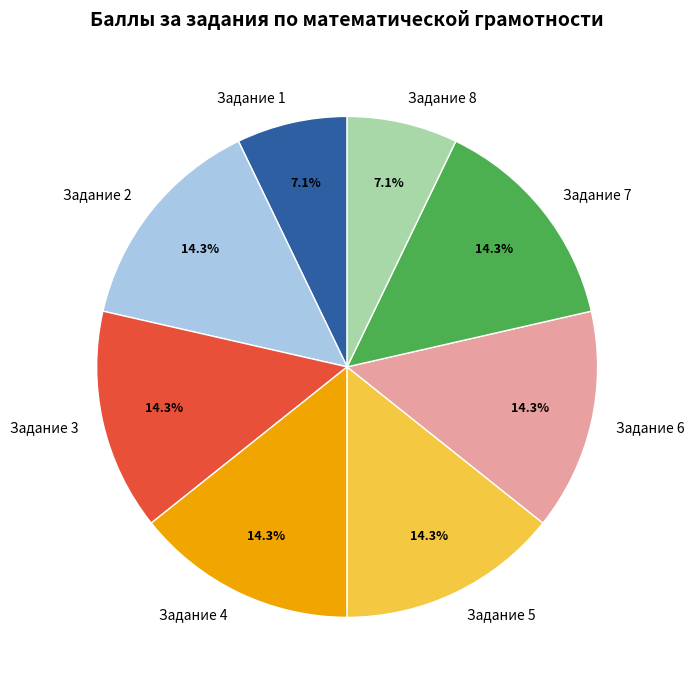

Between Задание 5 and Задание 1, which is larger?

Задание 5